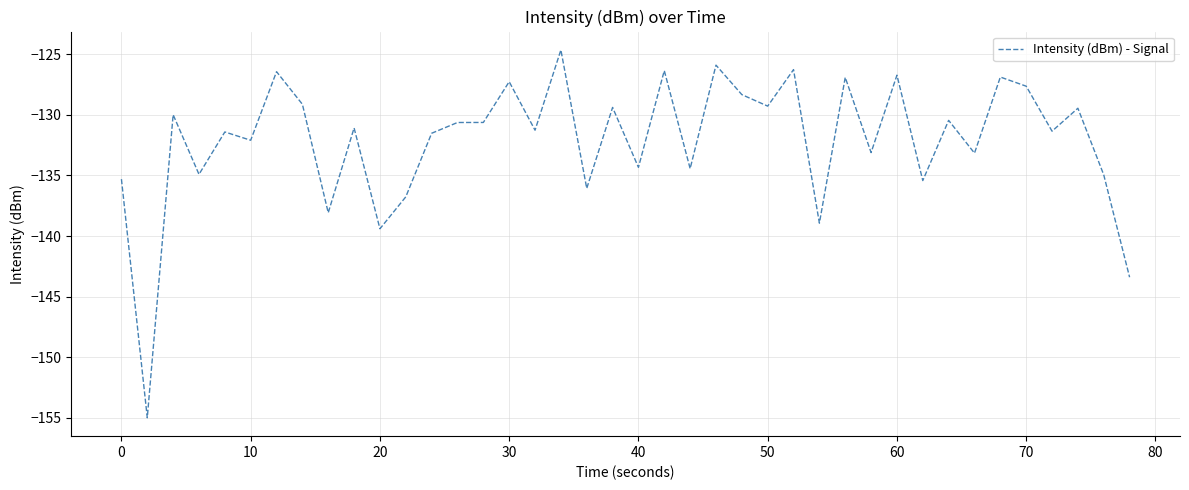

What is the maximum value shown in the chart?

-124.7